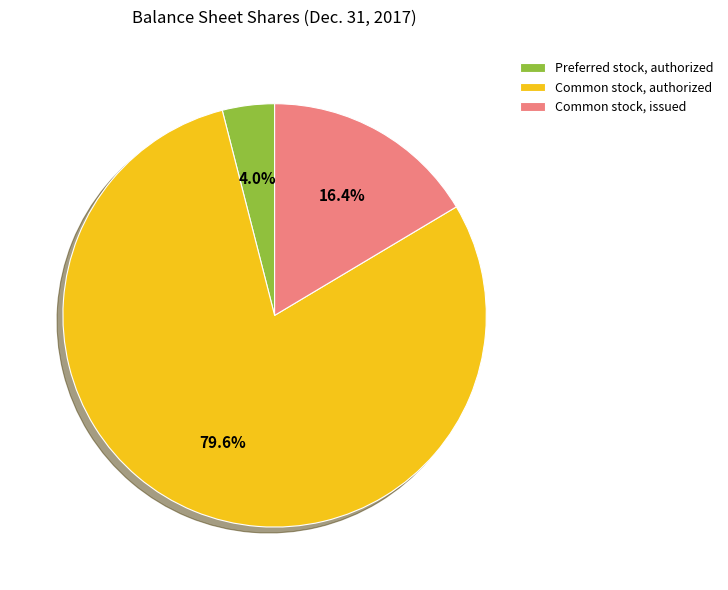

Approximately how many times larger is the value at Common stock, issued compared to Preferred stock, authorized?

4.1